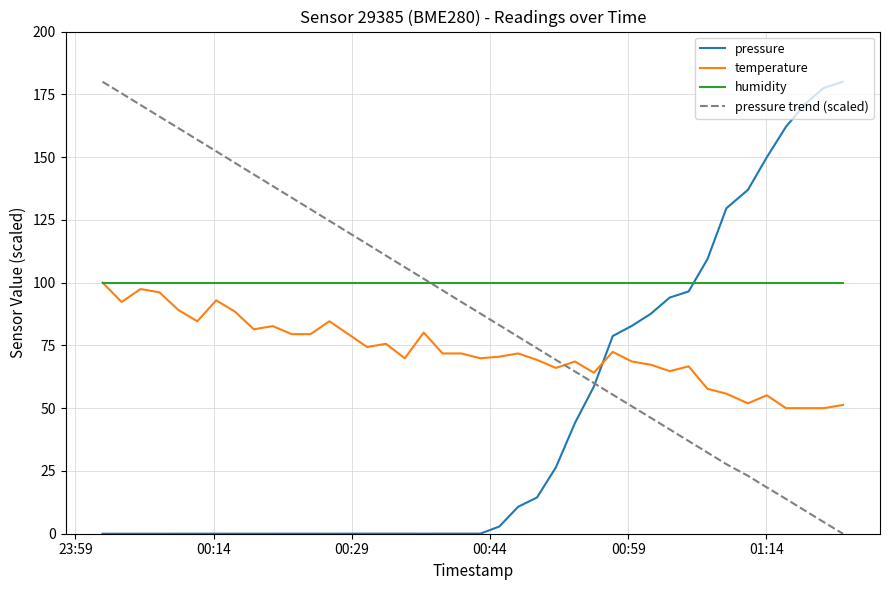

True or false: pressure trend (scaled) and humidity cross at least once.

True